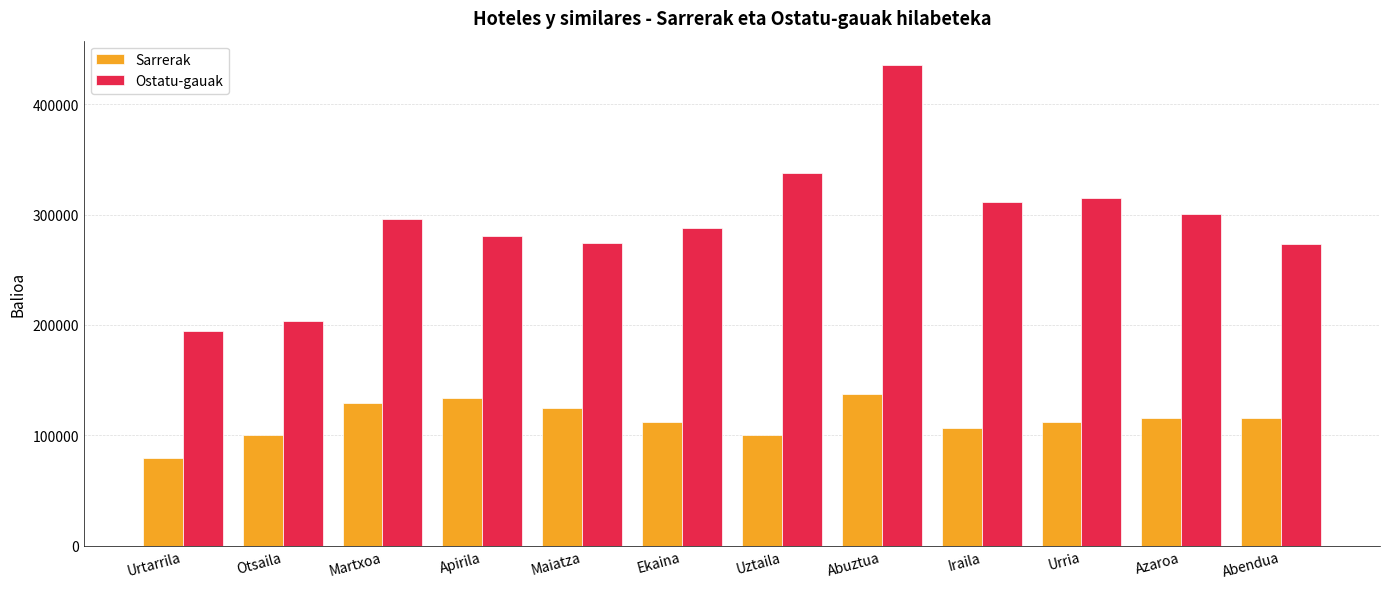

How many categories are shown in the chart?

12